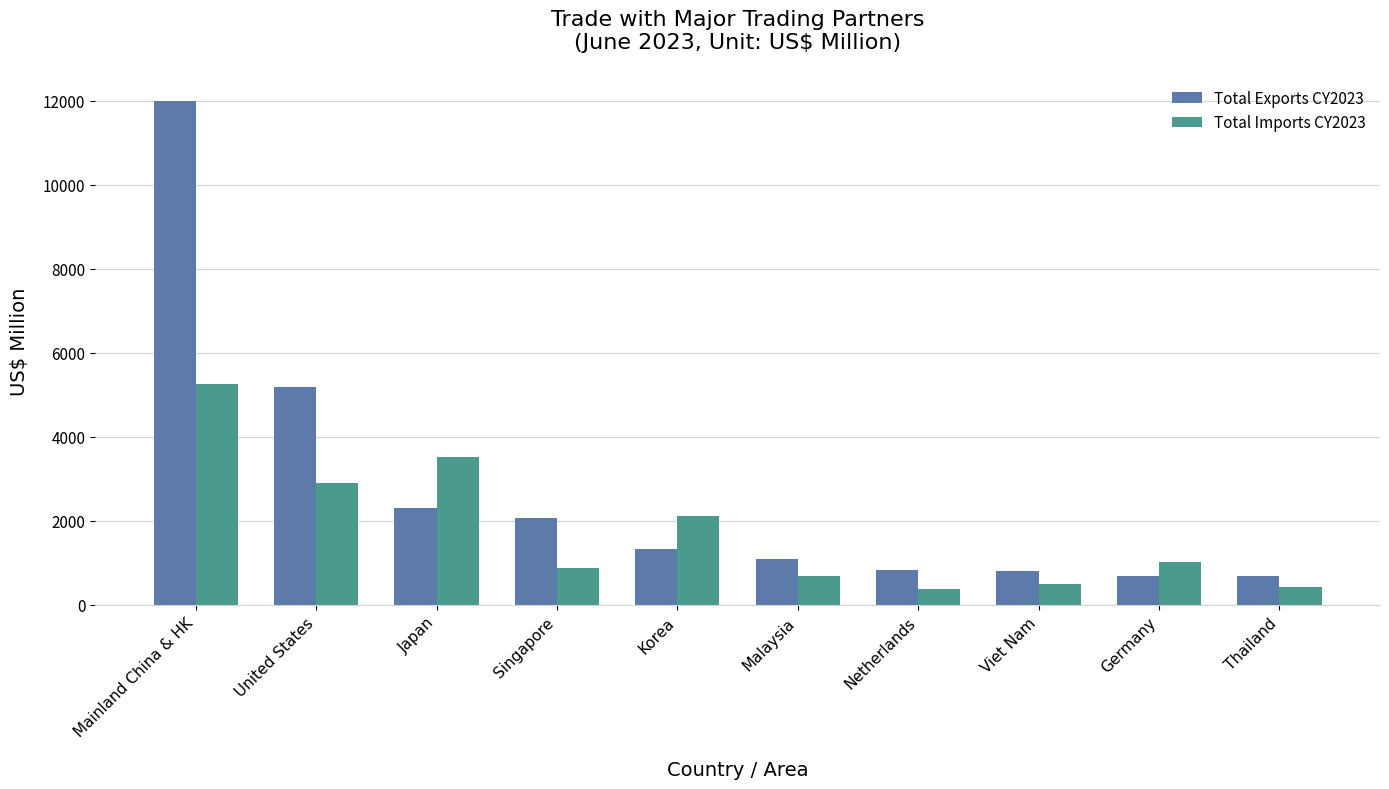

What is the value of the Total Imports CY2023 bar at the 3rd from the left?

3530.6